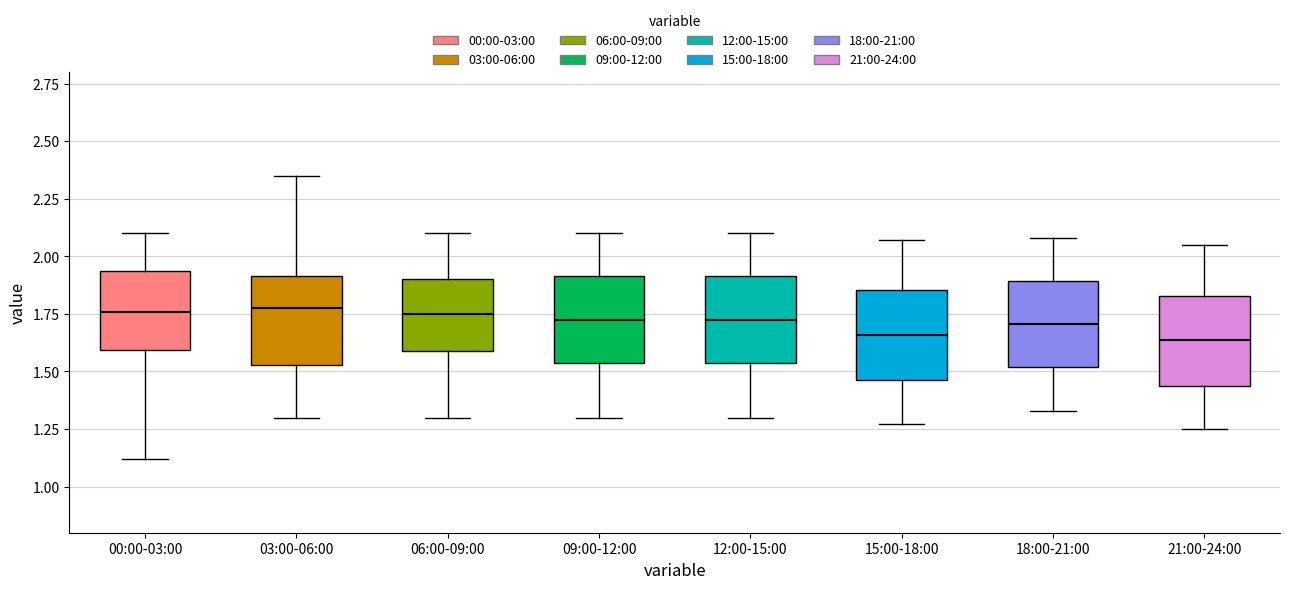

Where does the median line of the box for 18:00-21:00 sit on the y-axis? The values are not printed on the chart, so give them approximately, as read against the axis.

1.70